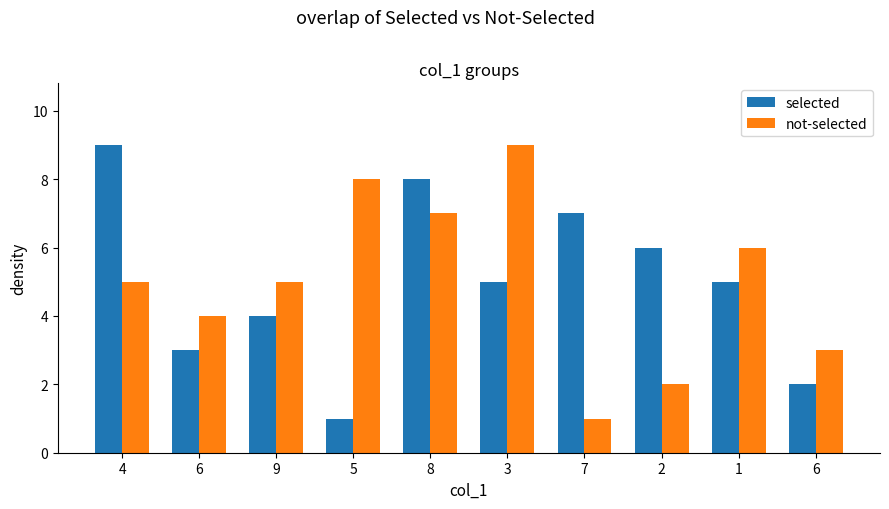

What are all the series names shown in the legend?

selected, not-selected